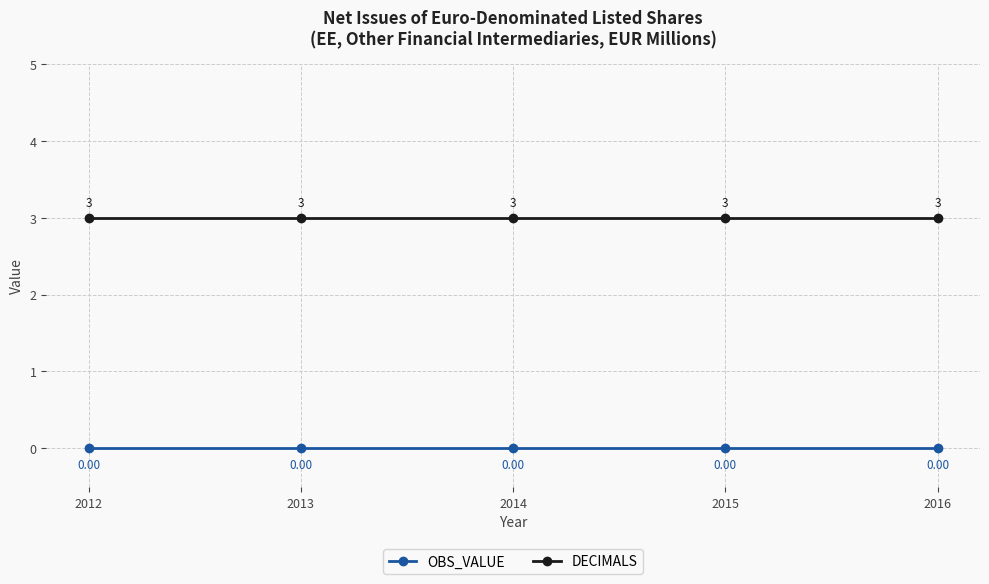

Rank the series by their maximum value, from lowest to highest.

OBS_VALUE, DECIMALS